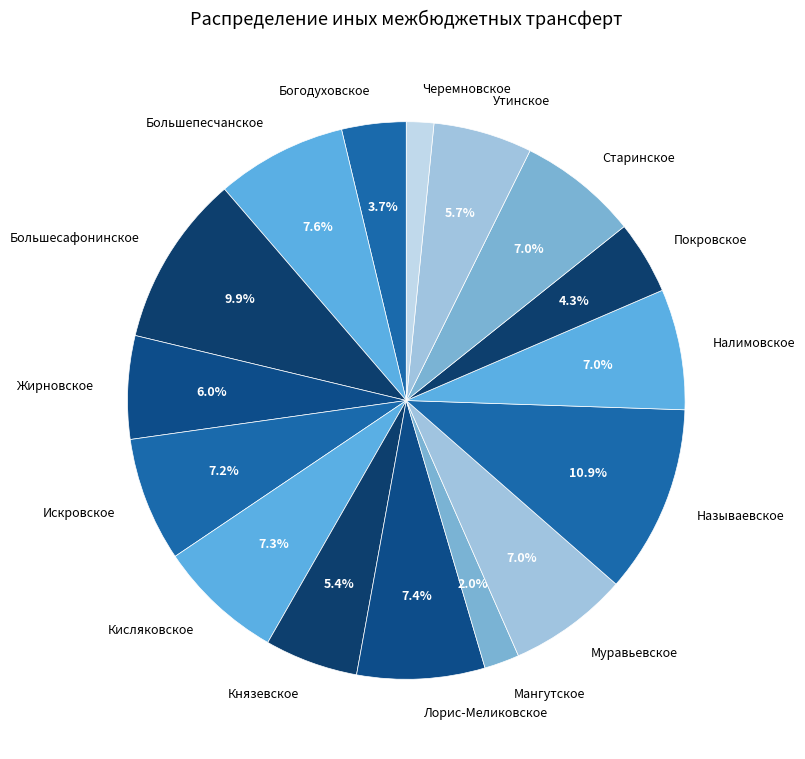

How many segments does this pie chart have?

16